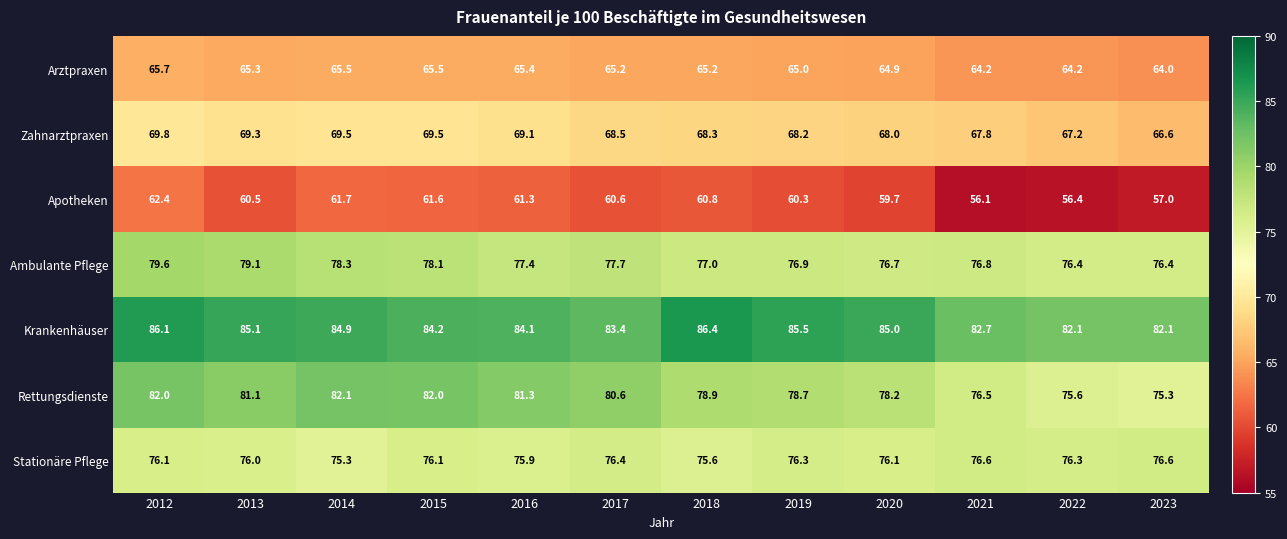

What is the sum of all Zahnarztpraxen values?

821.8